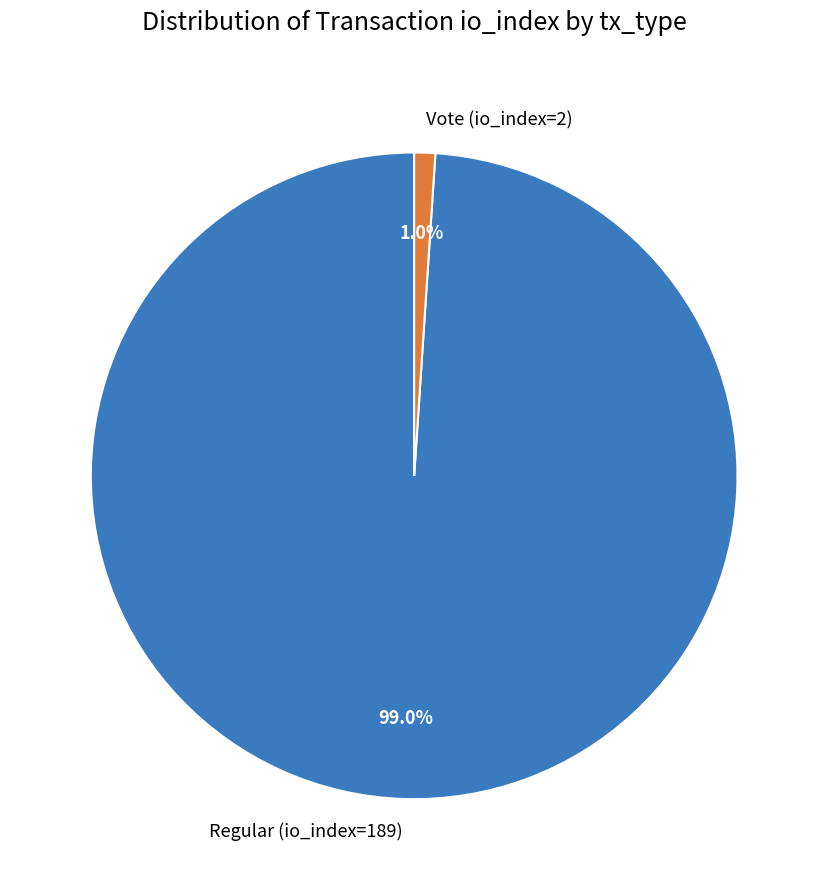

Does any single category account for the majority?

Yes